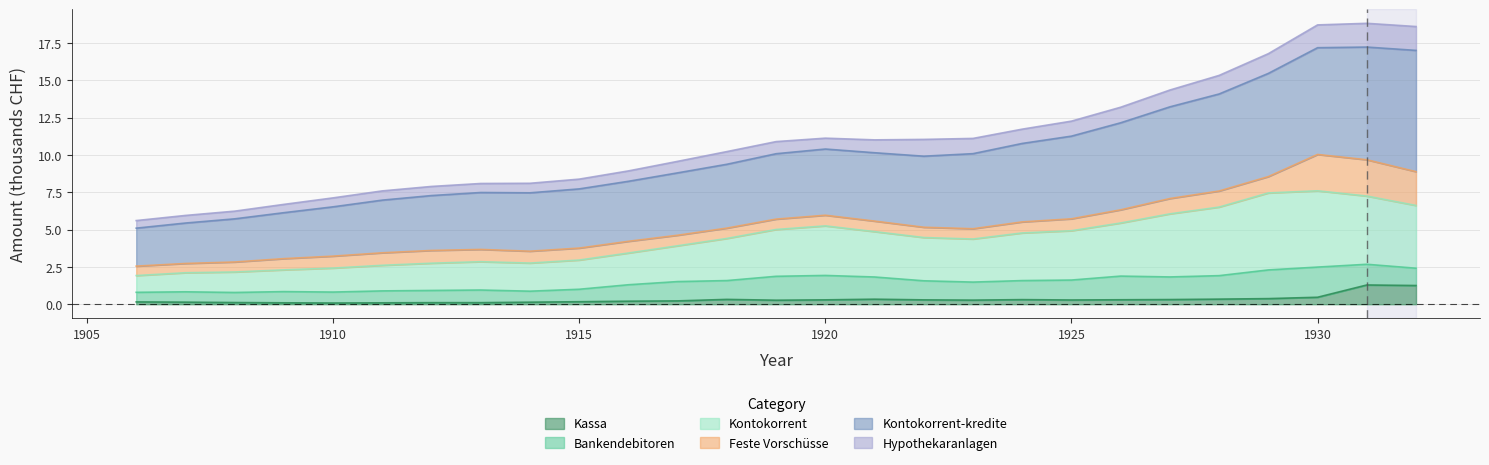

Does the chart display data point markers on the line(s)?

No